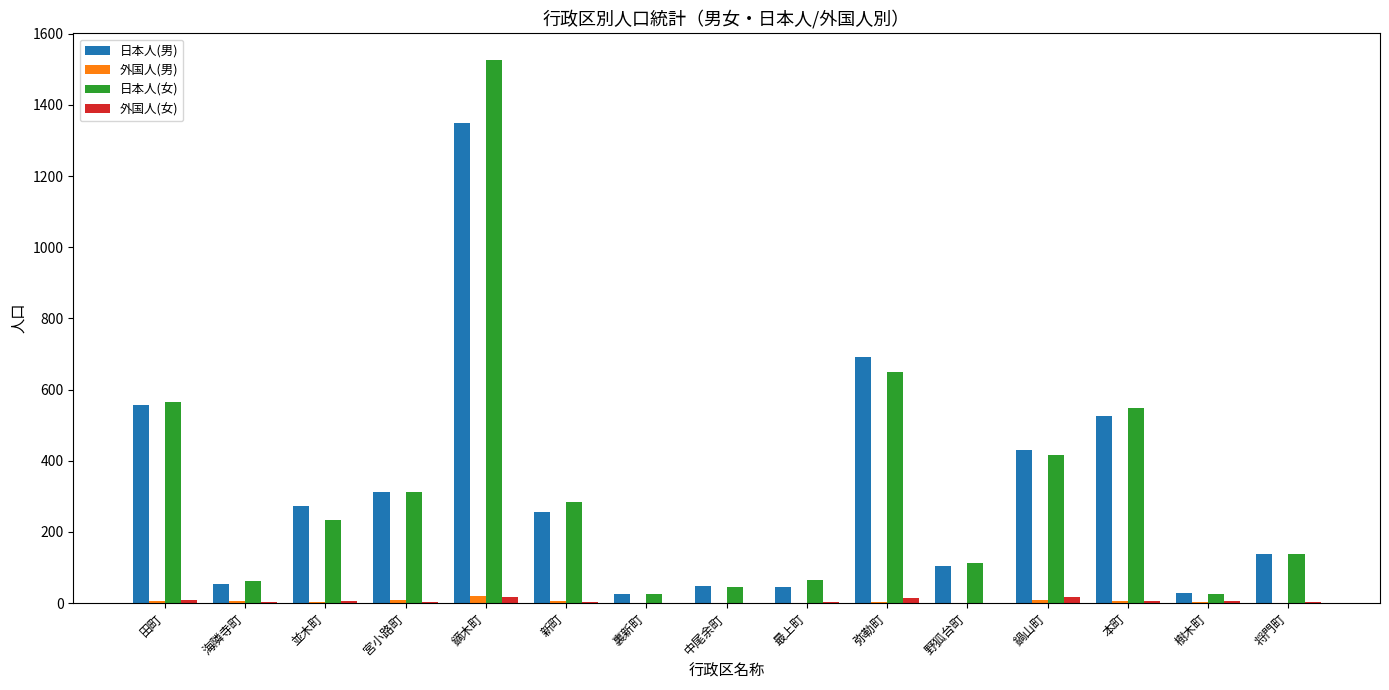

Where is 日本人(女) nearest to the value 775?

弥勒町